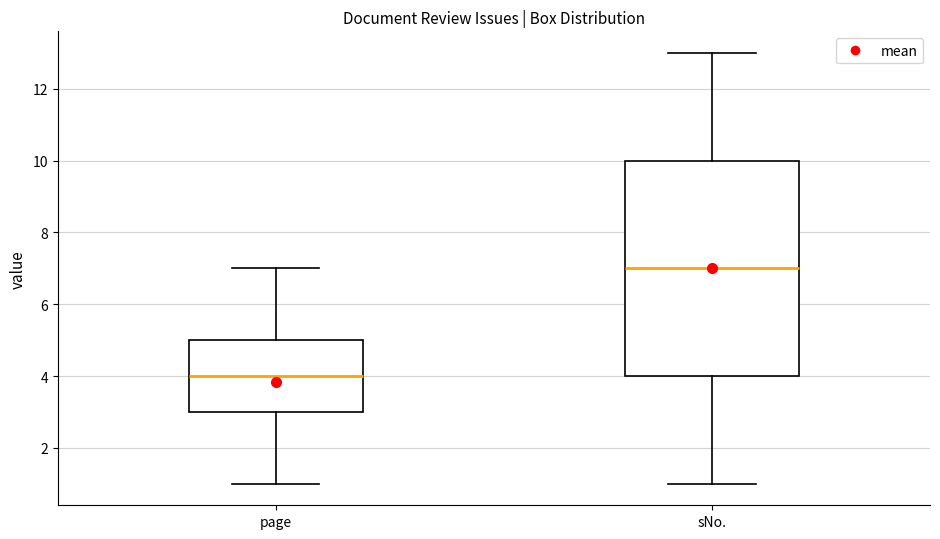

Where is the lower edge of the box for page on the y-axis? The values are not printed on the chart, so give them approximately, as read against the axis.

3